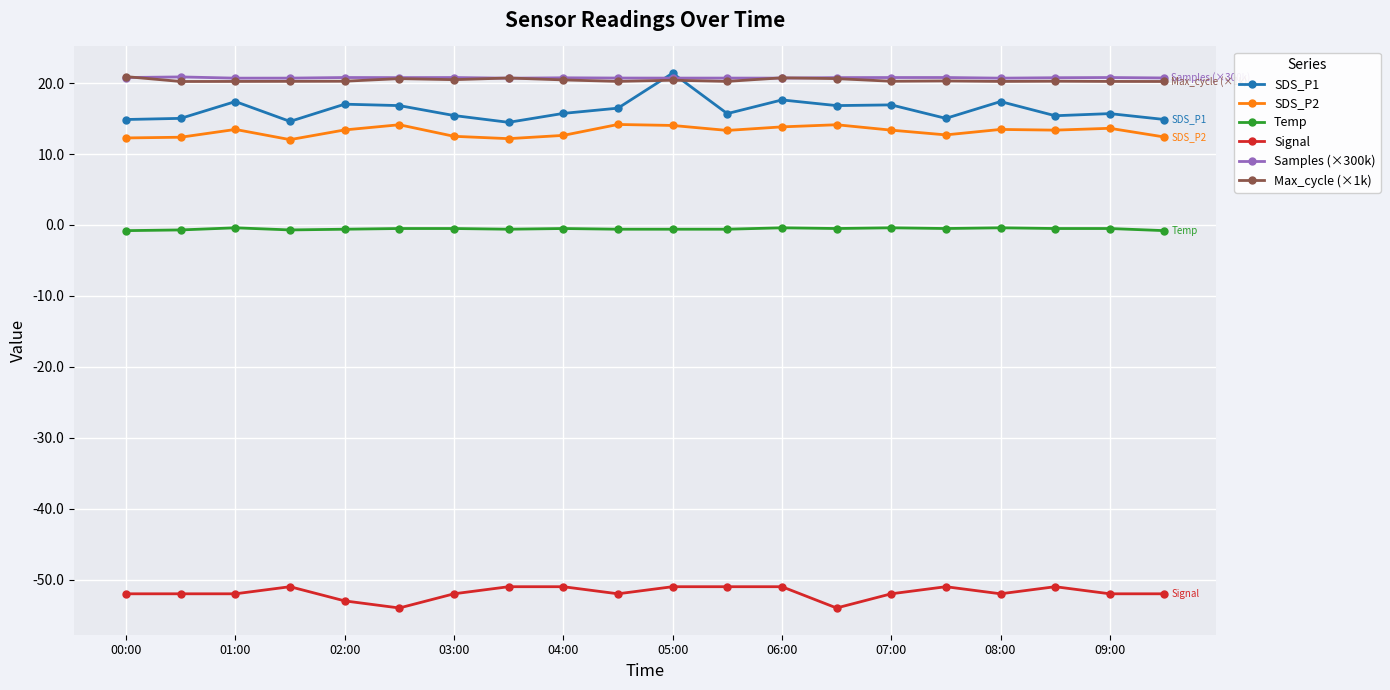

What is the highest value of the SDS_P2 series?

14.2